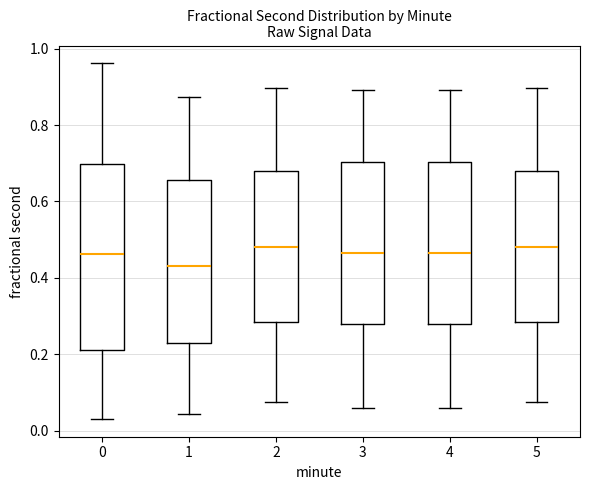

Which box's median line is the lowest?

1